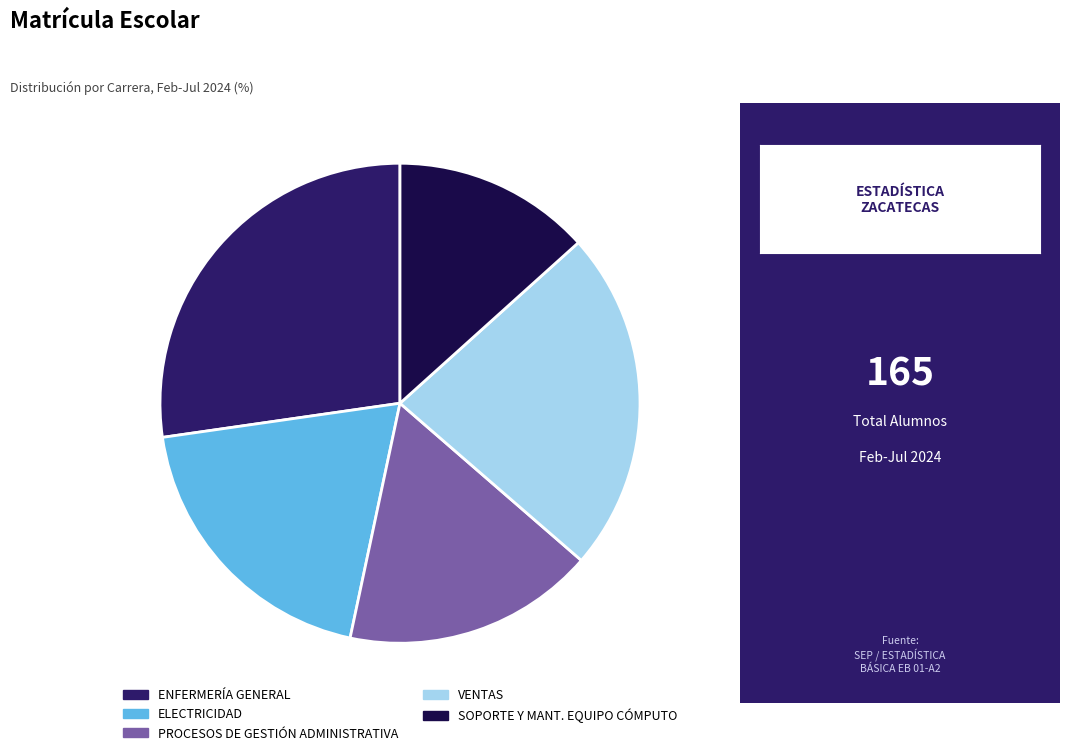

How many segments does this pie chart have?

5